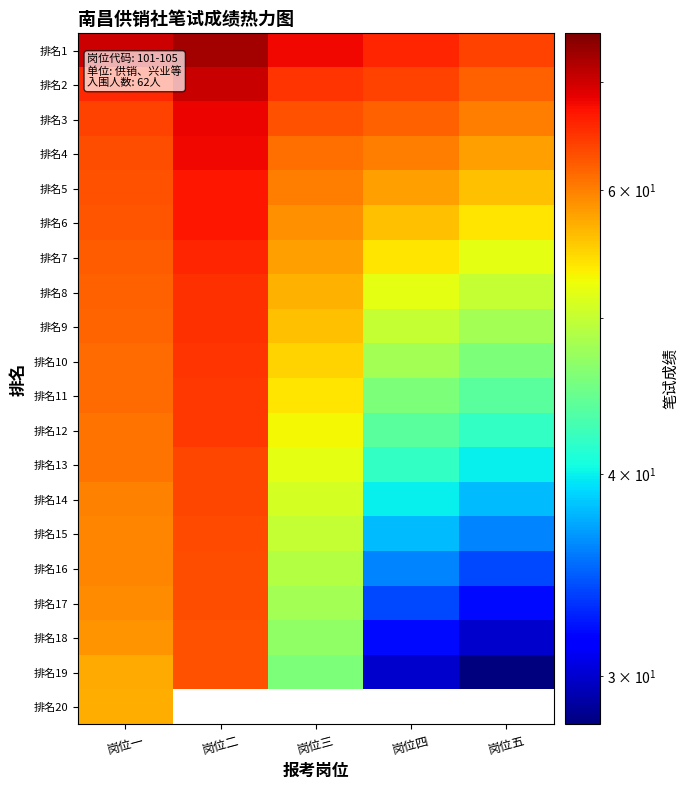

True or false: 排名7 has a value of 85.5 at 岗位四.

False